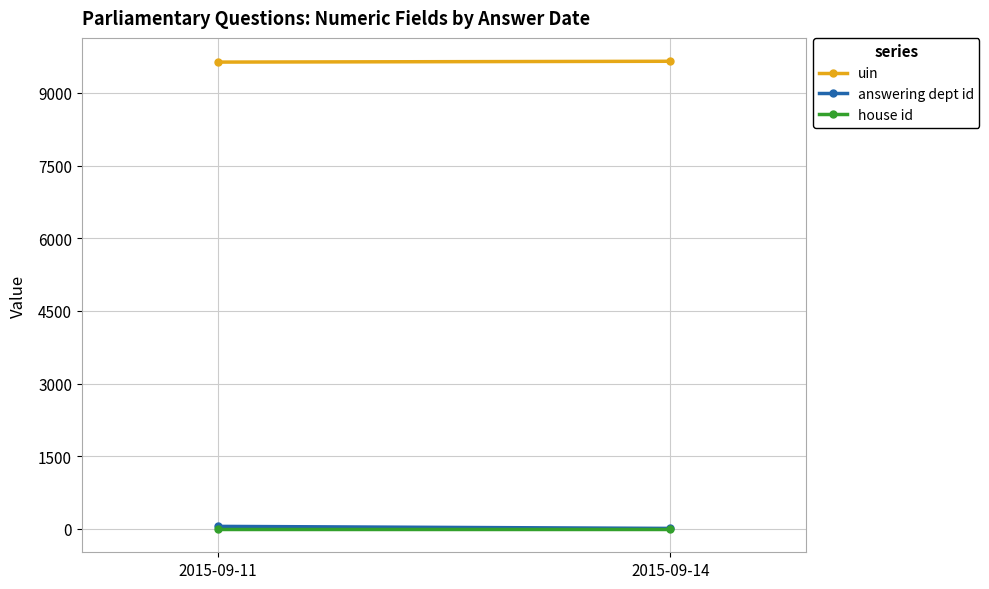

What are all the series names shown in the legend?

uin, answering dept id, house id